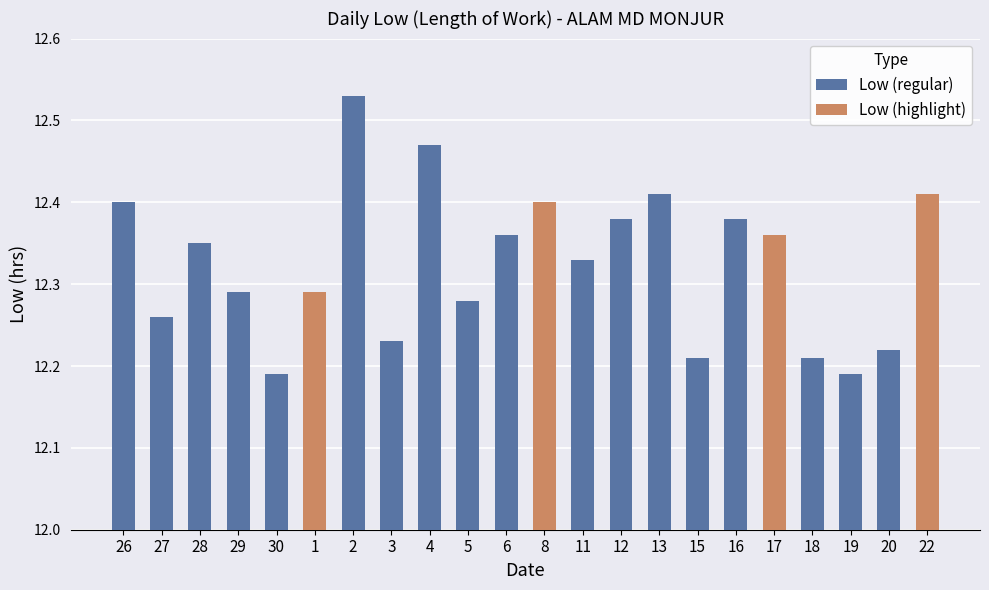

Rank the categories by value from lowest to highest.

30, 19, 15, 18, 20, 3, 27, 5, 29, 1, 11, 28, 6, 17, 12, 16, 26, 8, 13, 22, 4, 2